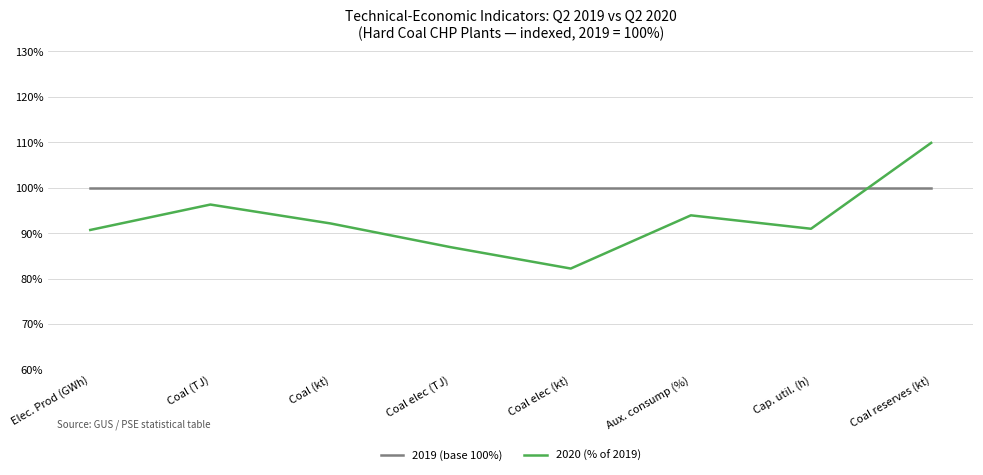

How many intersections are there between 2020 (% of 2019) and 2019 (base 100%)?

1